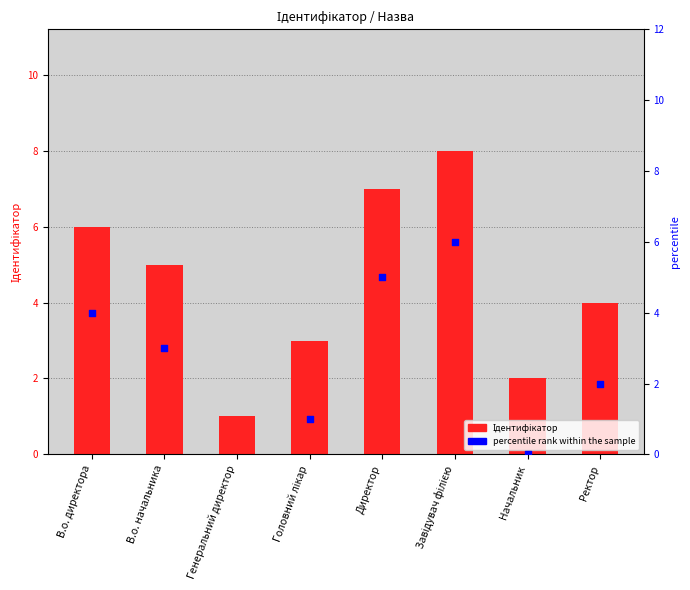

At which category is the sum across all series the highest?

Завідувач філією